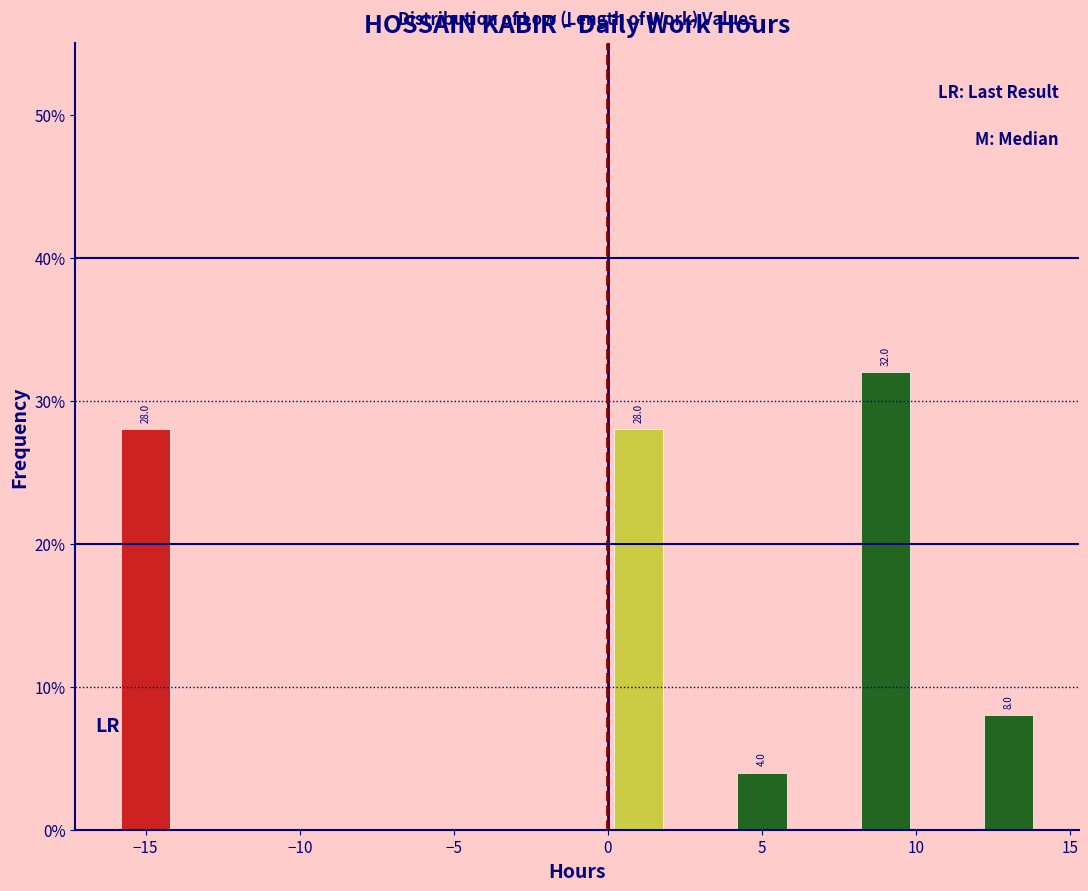

Over which range of the x-axis is the bar tallest?

8 to 10